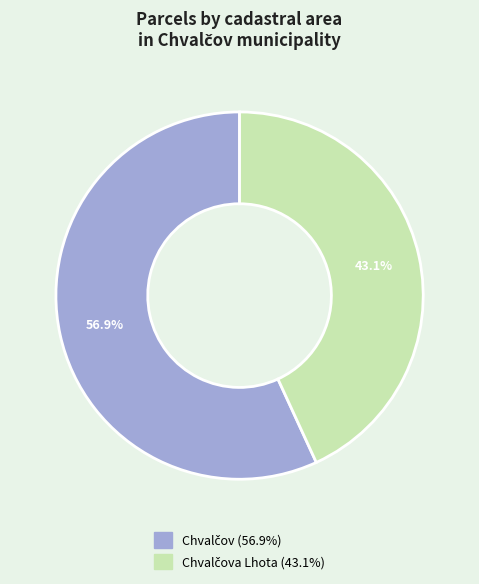

Does any single category account for the majority?

Yes